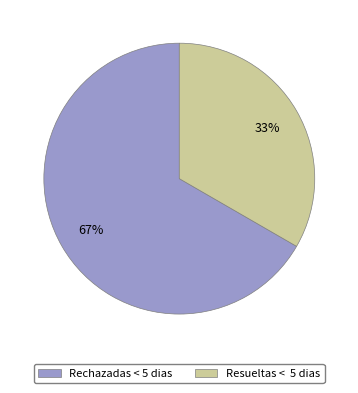

True or false: Rechazadas < 5 dias accounts for 62% of the total.

False